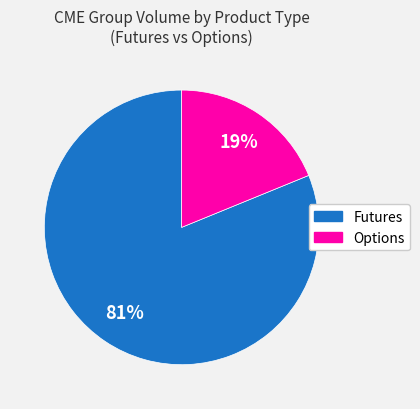

Is the sum of Options and Futures greater than half?

Yes